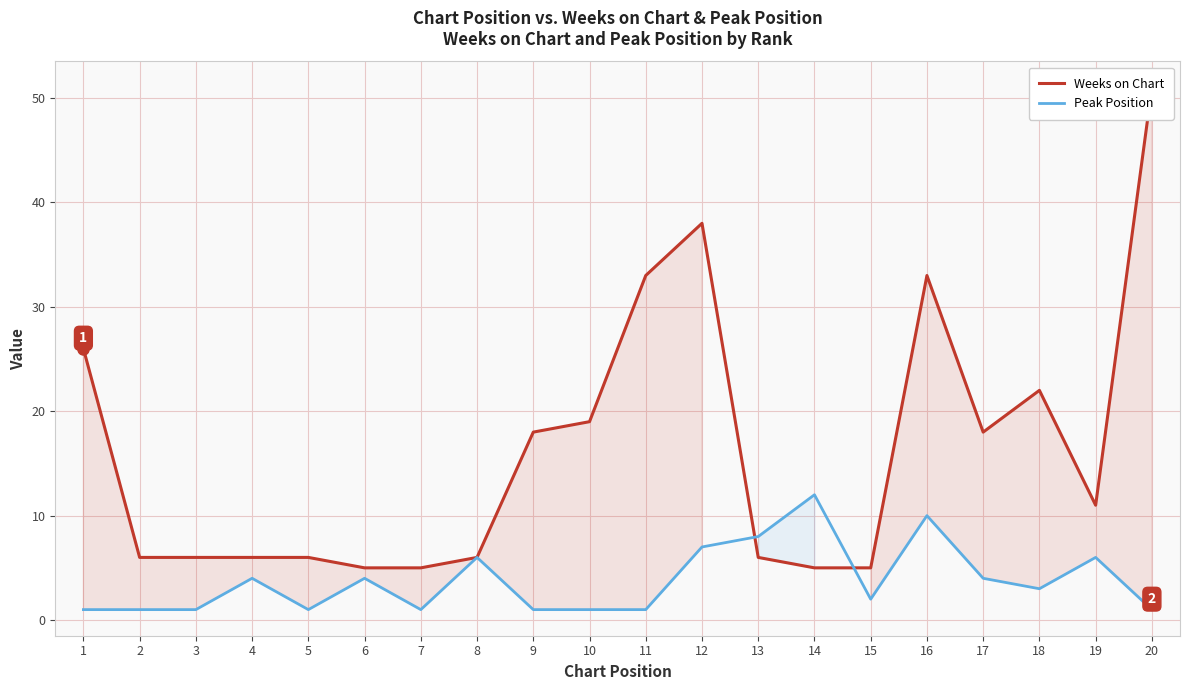

At which label does Weeks on Chart first exceed 11?

1